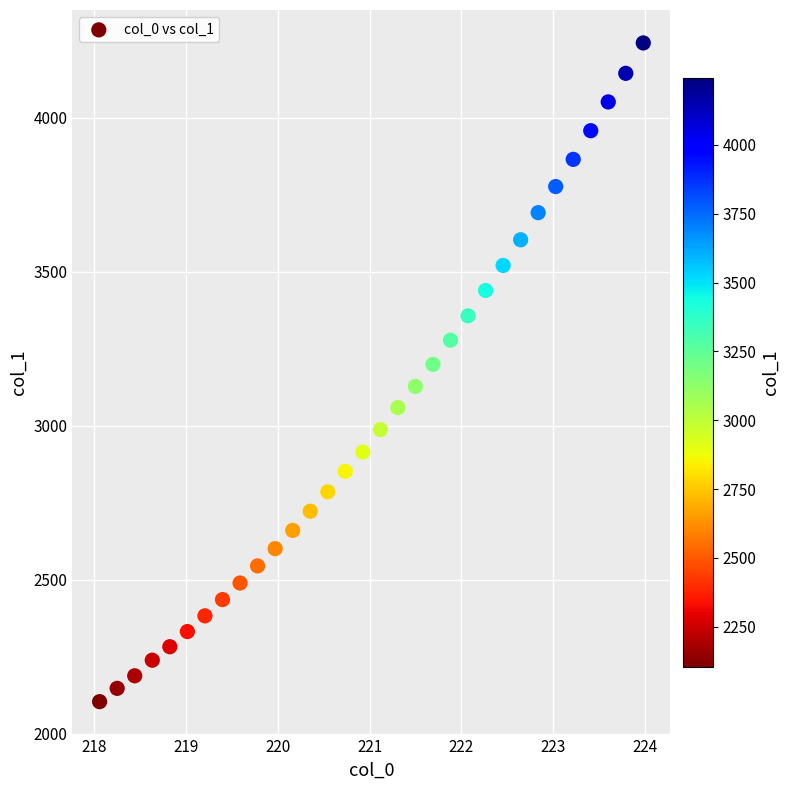

What is the range of Y values (max minus min)?

2139.1